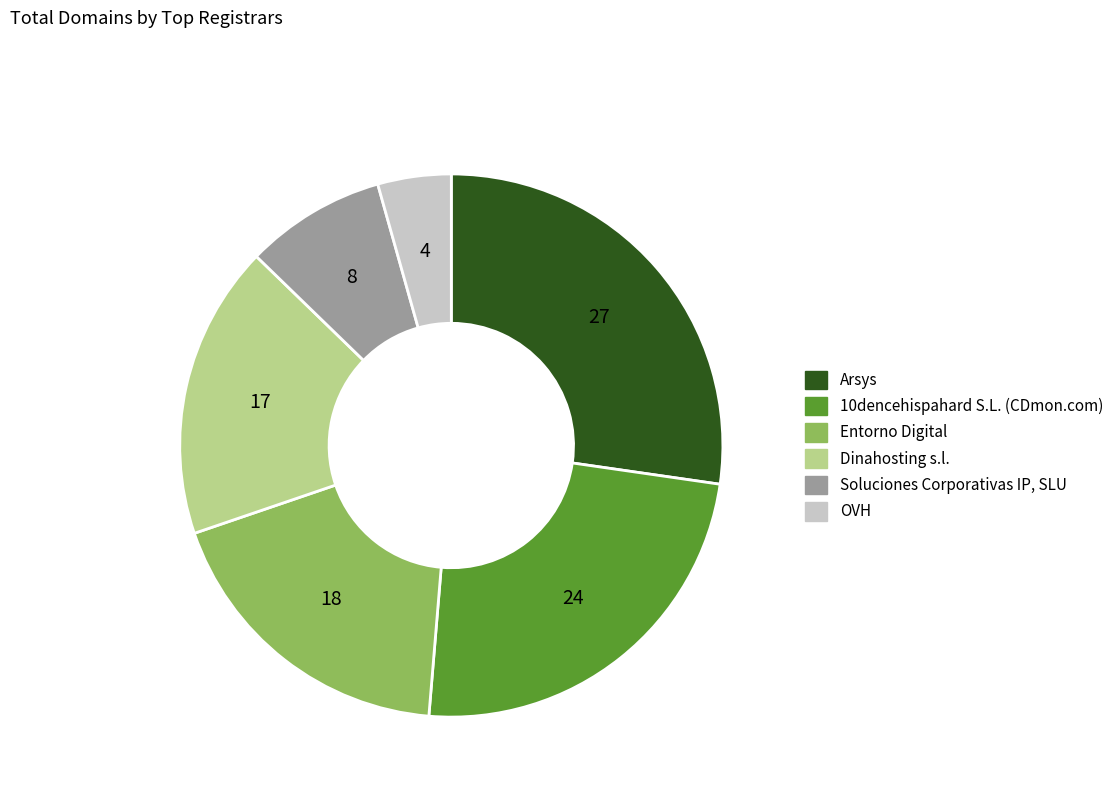

Does any single category account for the majority?

No